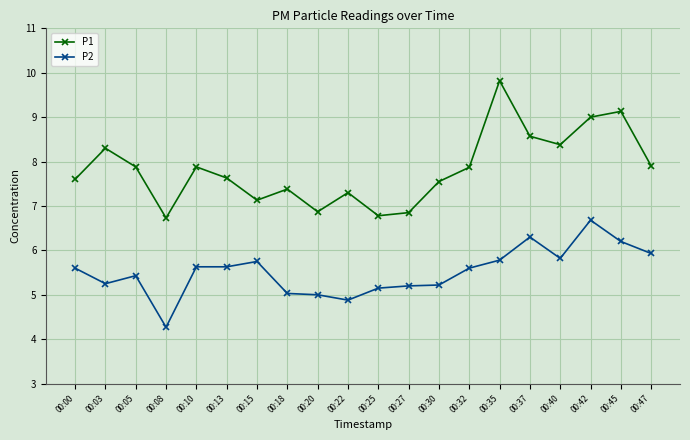

Where is the first local minimum for P2?

00:03